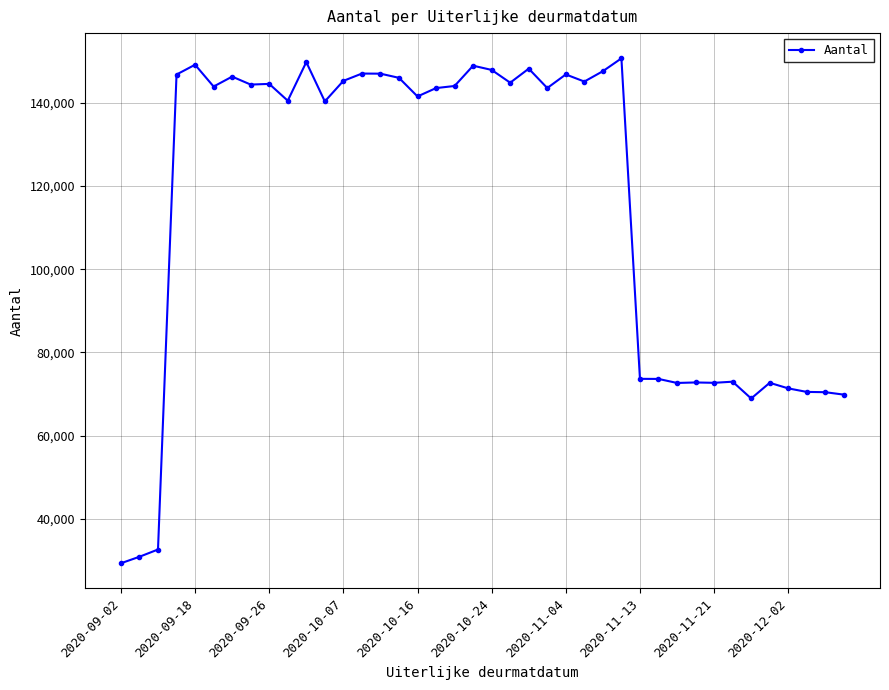

True or false: the data has more than 0 interior local peaks.

True